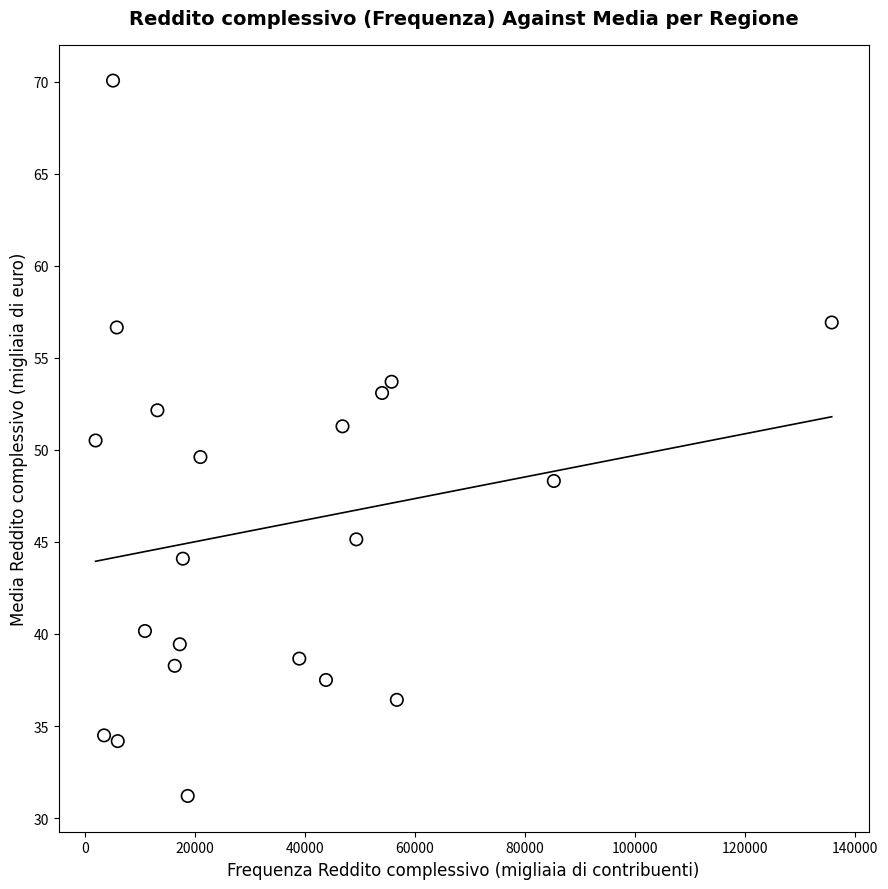

What is the range of X values (max minus min)?

133888.0